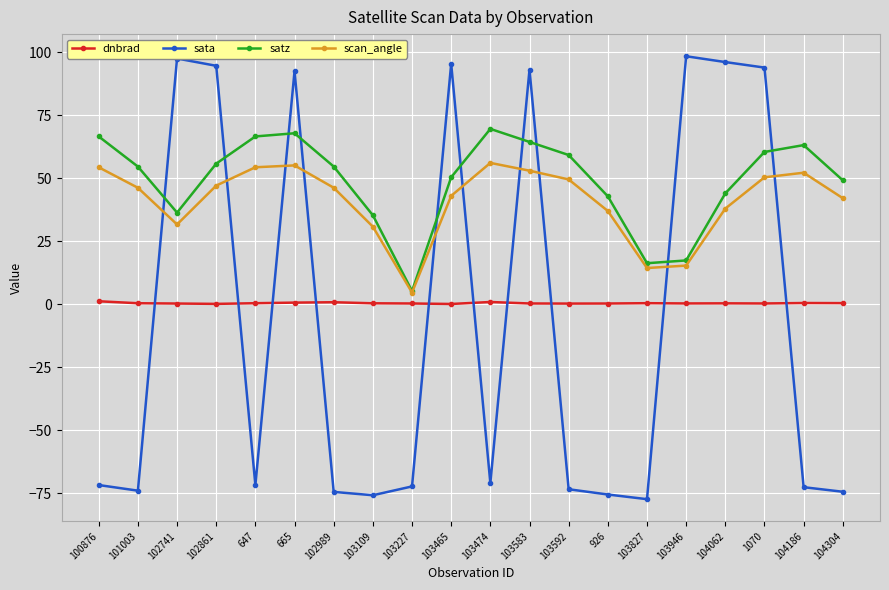

What is the average value of the dnbrad series?

0.5